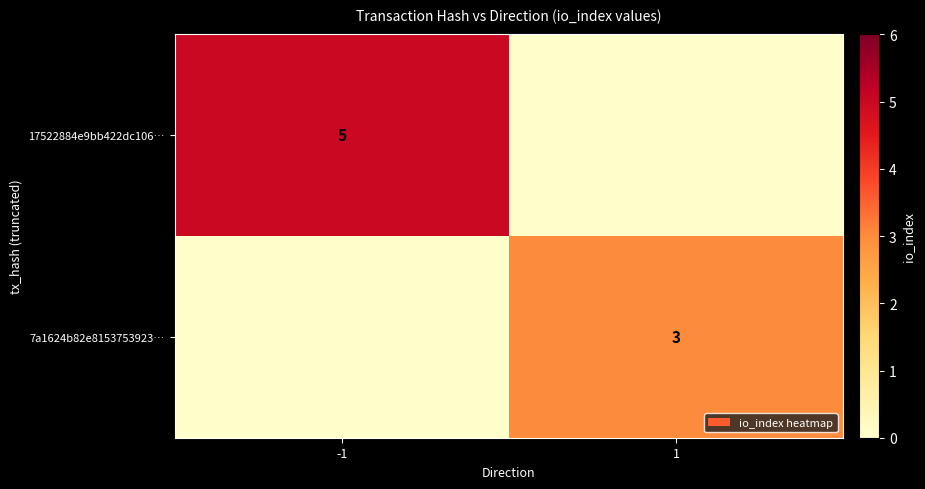

At which category is the sum across all series the highest?

-1